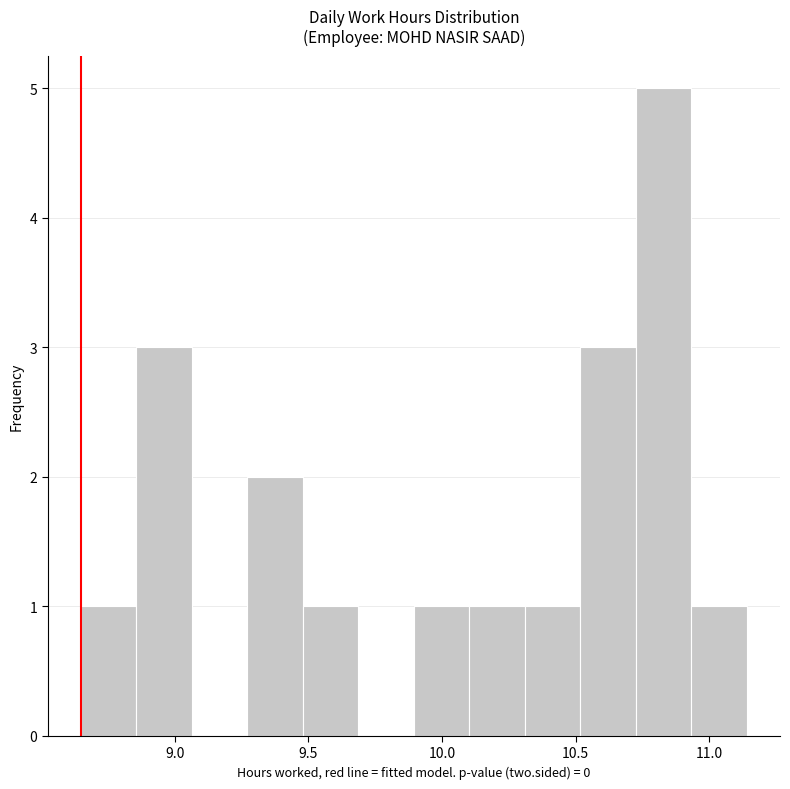

Reading left to right, list every bar in this chart as the range it spans on the x-axis followed by its height. Neither the bar edges nor the heights are printed on the chart, so give them approximately, as read against the axes.

8.65 to 8.85: 1
8.85 to 9.05: 3
9.05 to 9.25: 0
9.25 to 9.50: 2
9.50 to 9.70: 1
9.70 to 9.90: 0
9.90 to 10.10: 1
10.10 to 10.30: 1
10.30 to 10.50: 1
10.50 to 10.75: 3
10.75 to 10.95: 5
10.95 to 11.15: 1